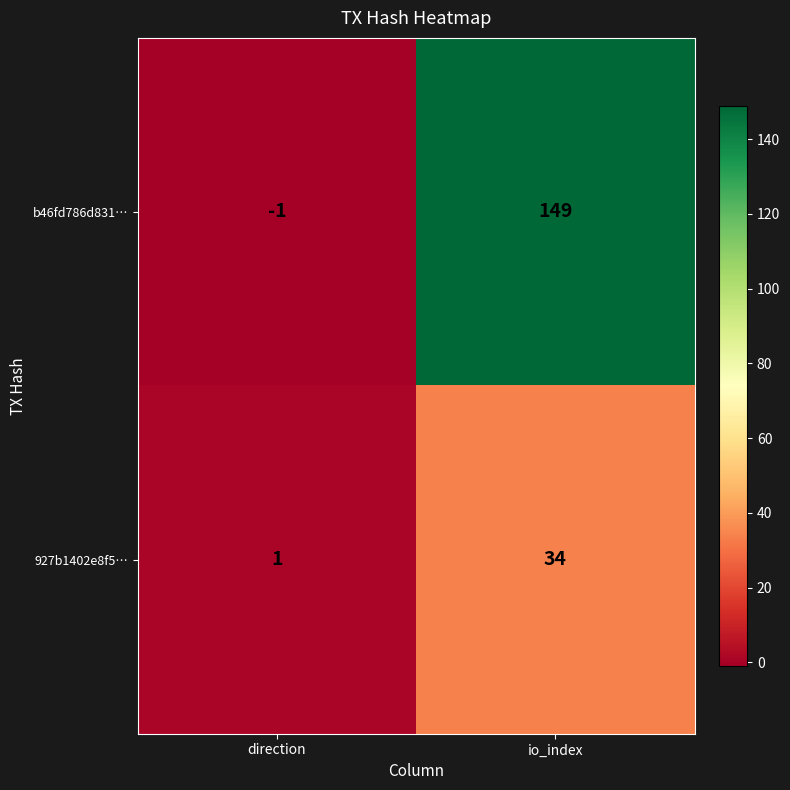

Where is b46fd786d831… nearest to the value 74?

direction